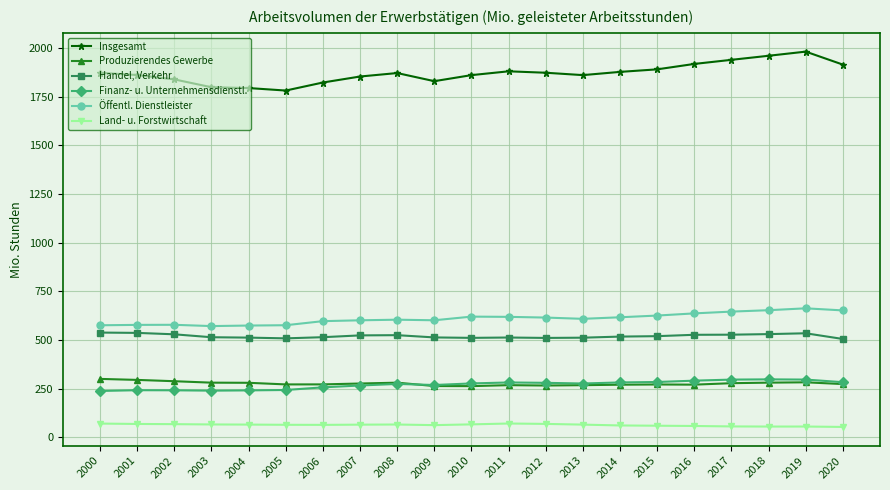

True or false: Land- u. Forstwirtschaft and Handel, Verkehr intersect in this chart.

False